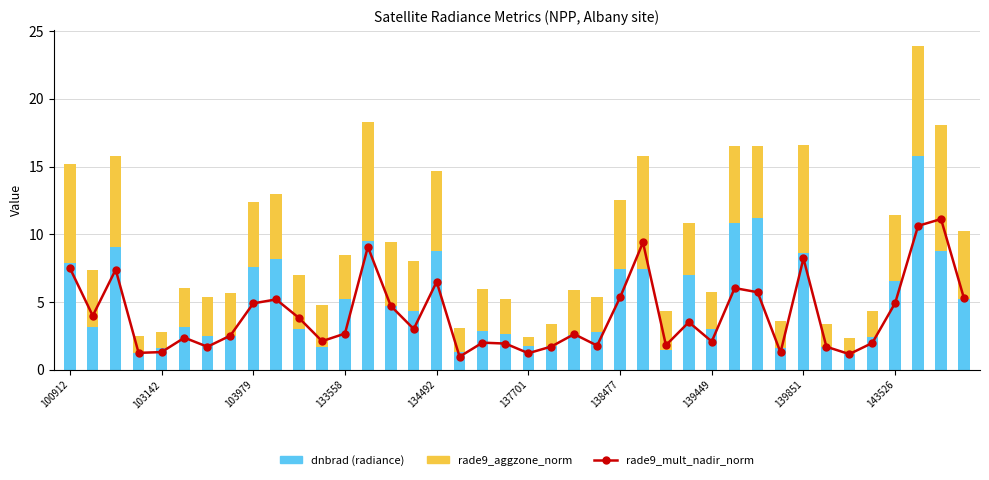

Which series has the largest total across all categories?

dnbrad (radiance)